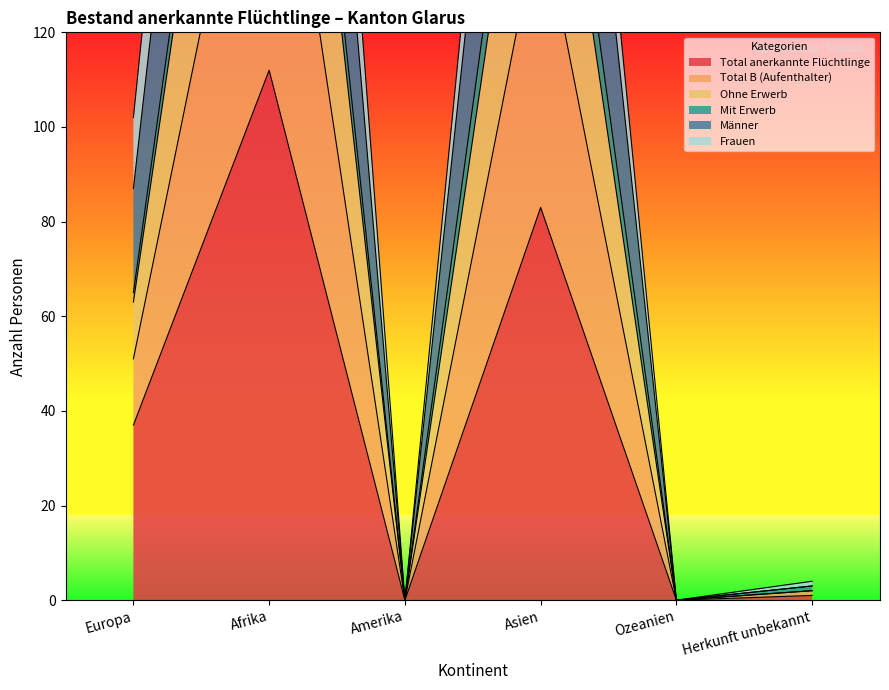

Which category has the highest value in the Total anerkannte Flüchtlinge series?

Afrika